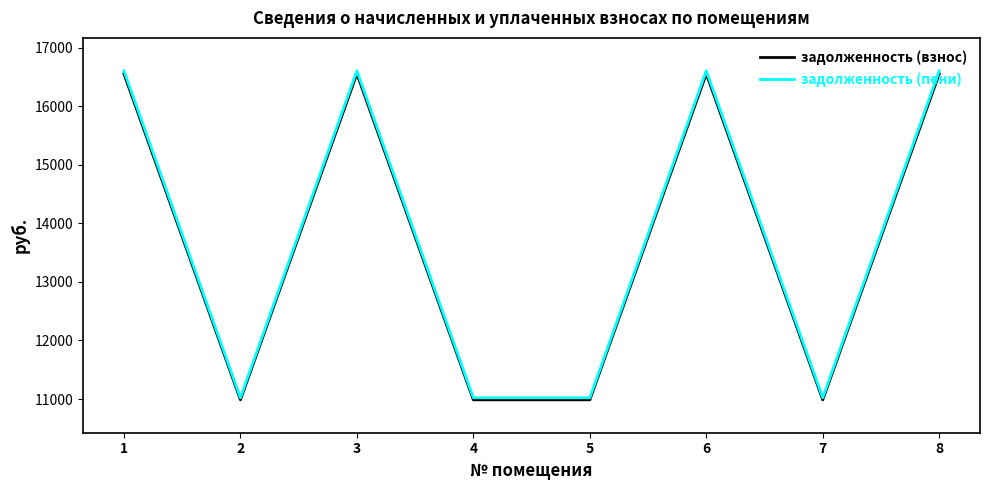

What is the difference between the maximum and minimum values in the задолженность (пени) series?

5583.3